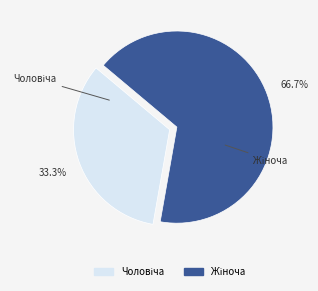

How many slices are in this pie chart?

2